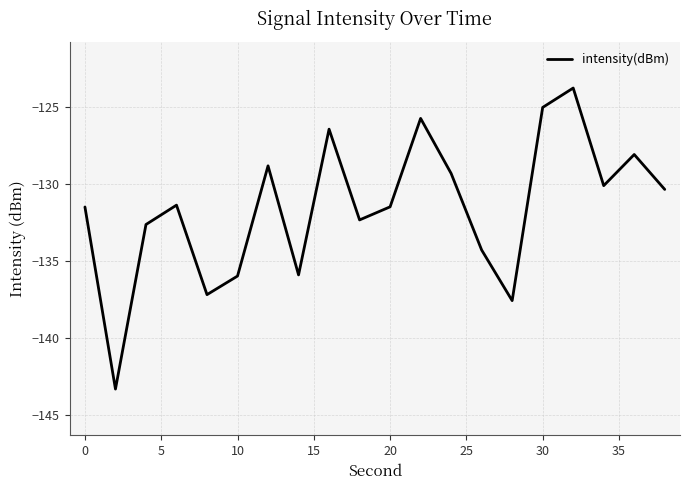

What is the smallest value displayed?

-143.3